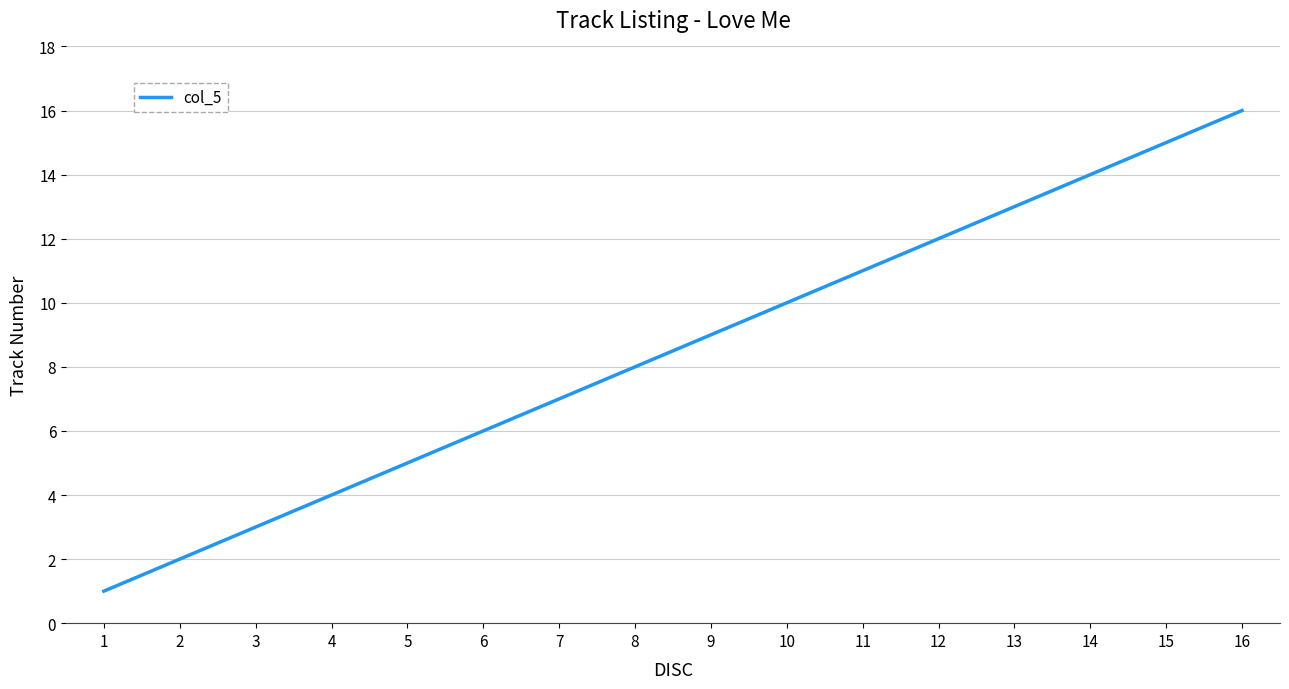

The value at 10 is 10. True or false?

True